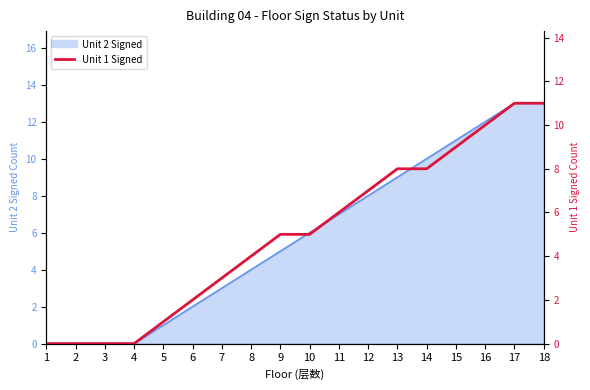

At which label is the value closest to 5?

9